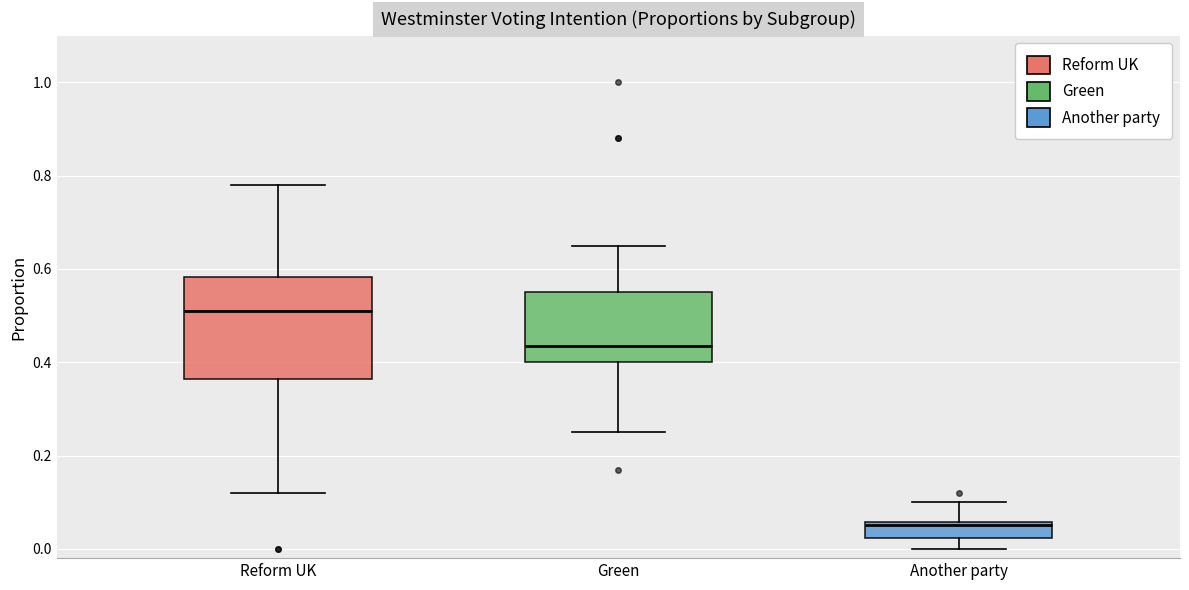

Comparing the boxes themselves (not the whiskers), which one is the tallest?

Reform UK